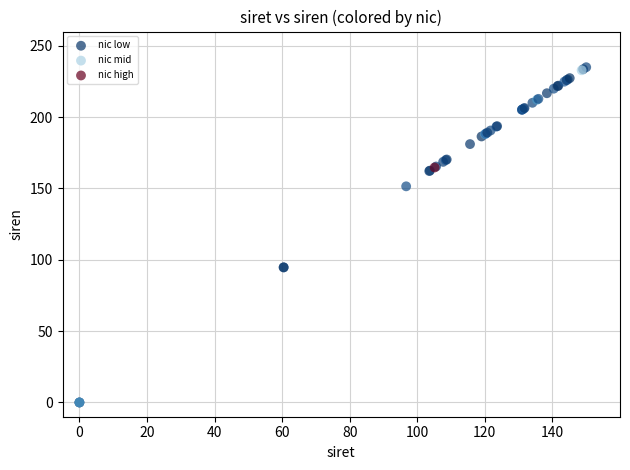

What are all the series names shown in the legend?

nic low, nic mid, nic high